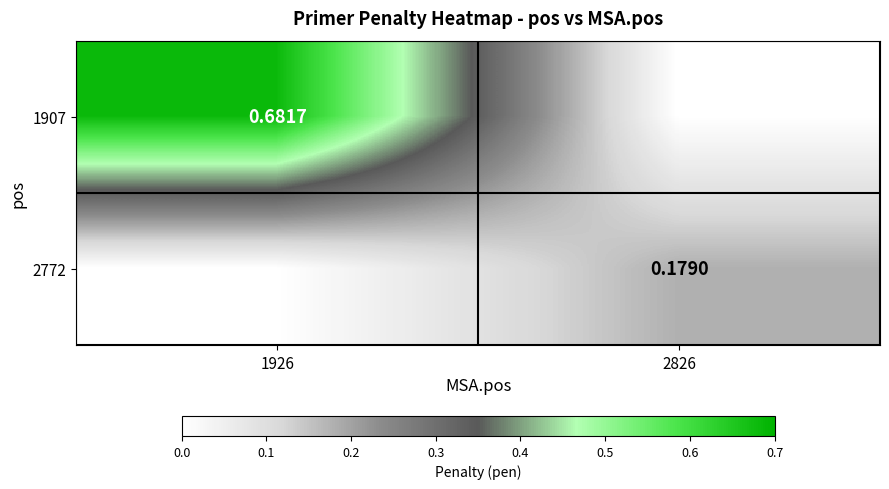

The 1907 series shows -0.3 at 2826. True or false?

False